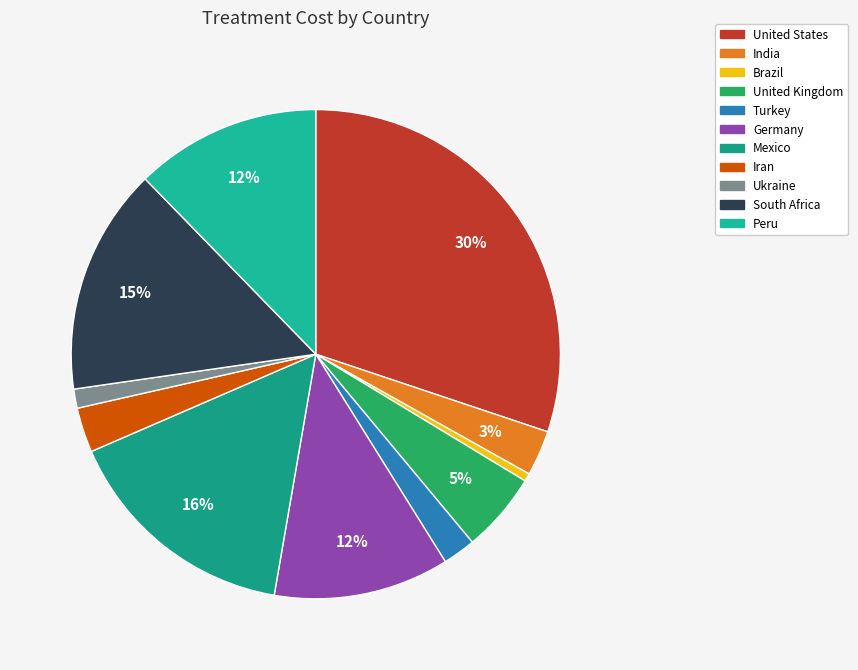

True or false: Peru accounts for 26% of the total.

False